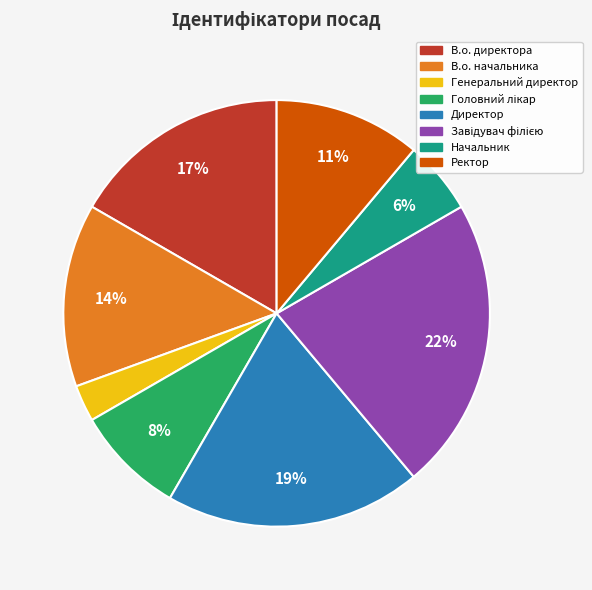

What percentage is the В.о. начальника slice, to the nearest percent?

14%